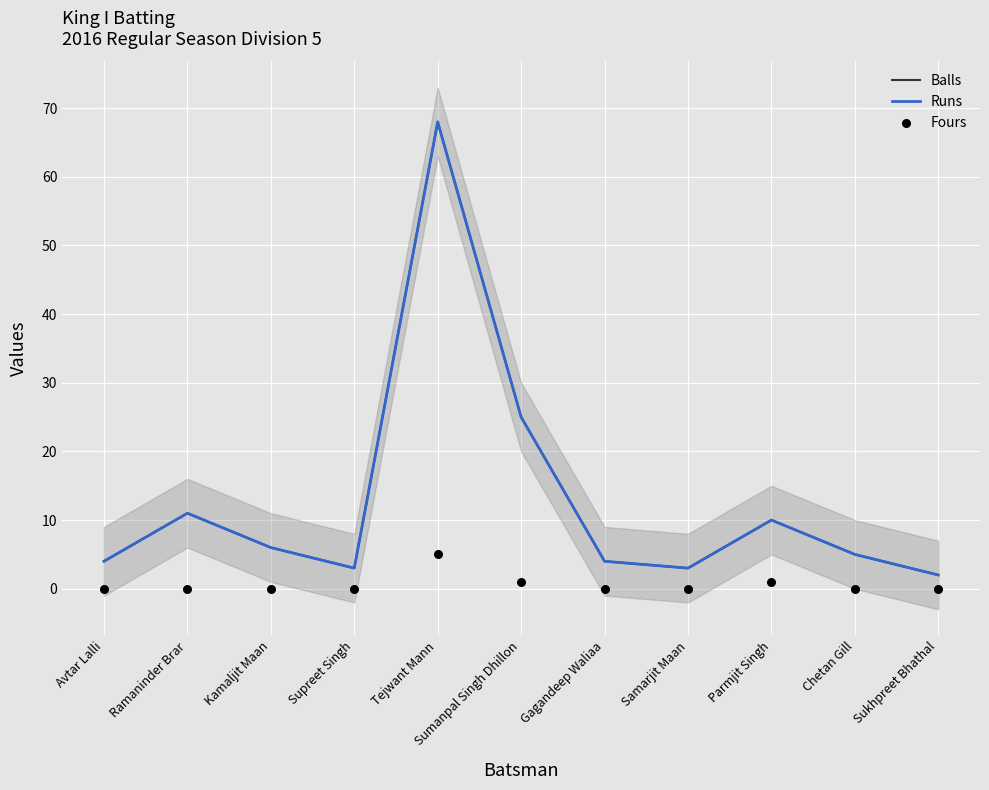

Is the value of Runs at Ramaninder Brar greater than the value of Fours at Parmjit Singh?

Yes